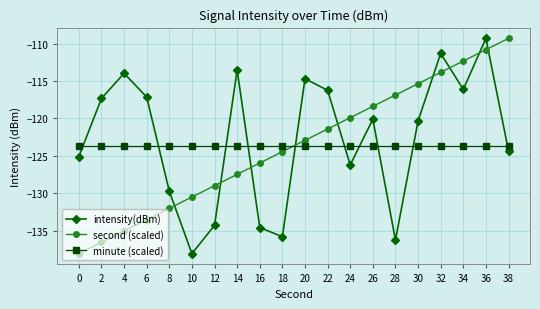

What is the difference between the second highest and second lowest values in the intensity(dBm) series?

24.9